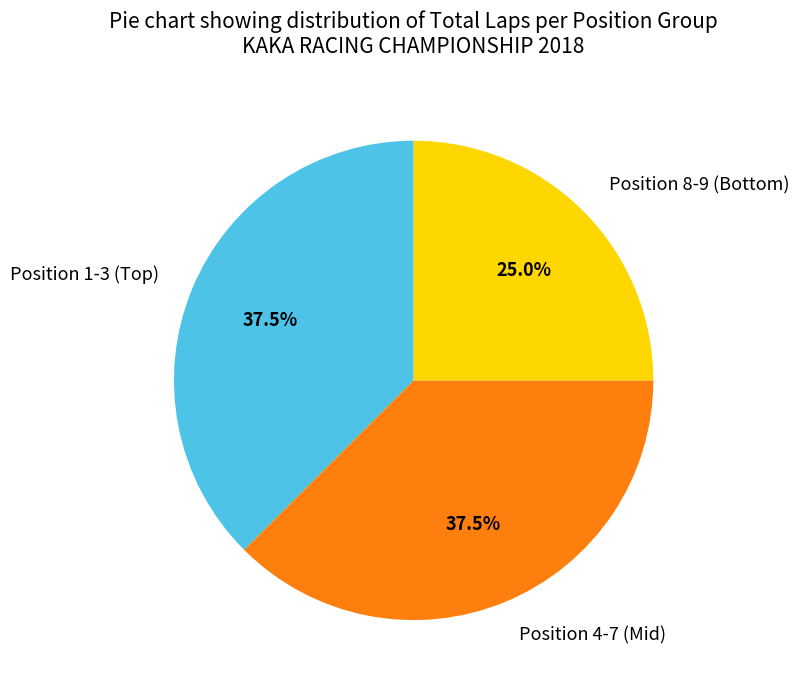

What percentage is NOT represented by Position 4-7 (Mid)?

62.5%